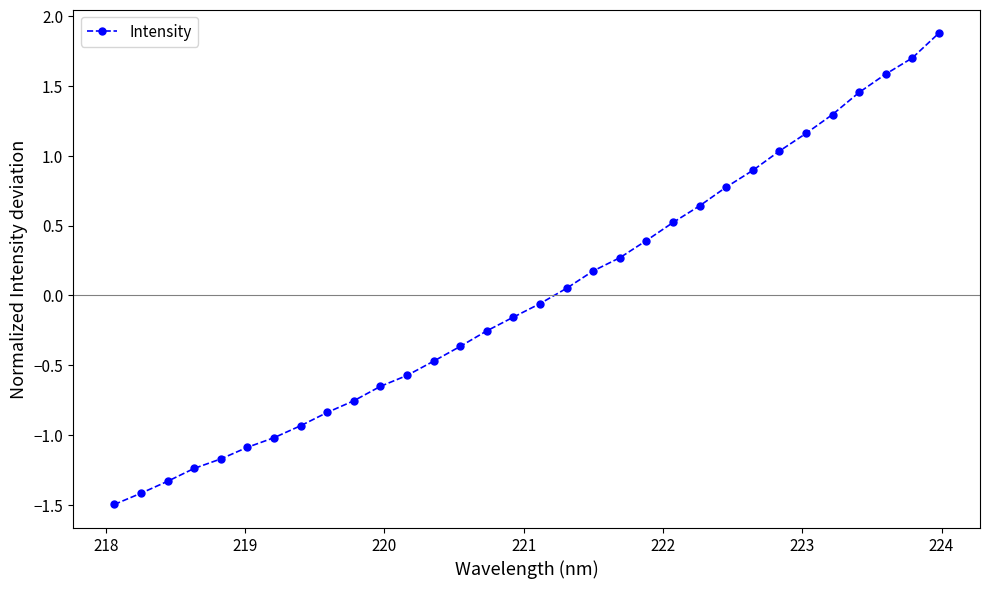

How many positive values are there?

15